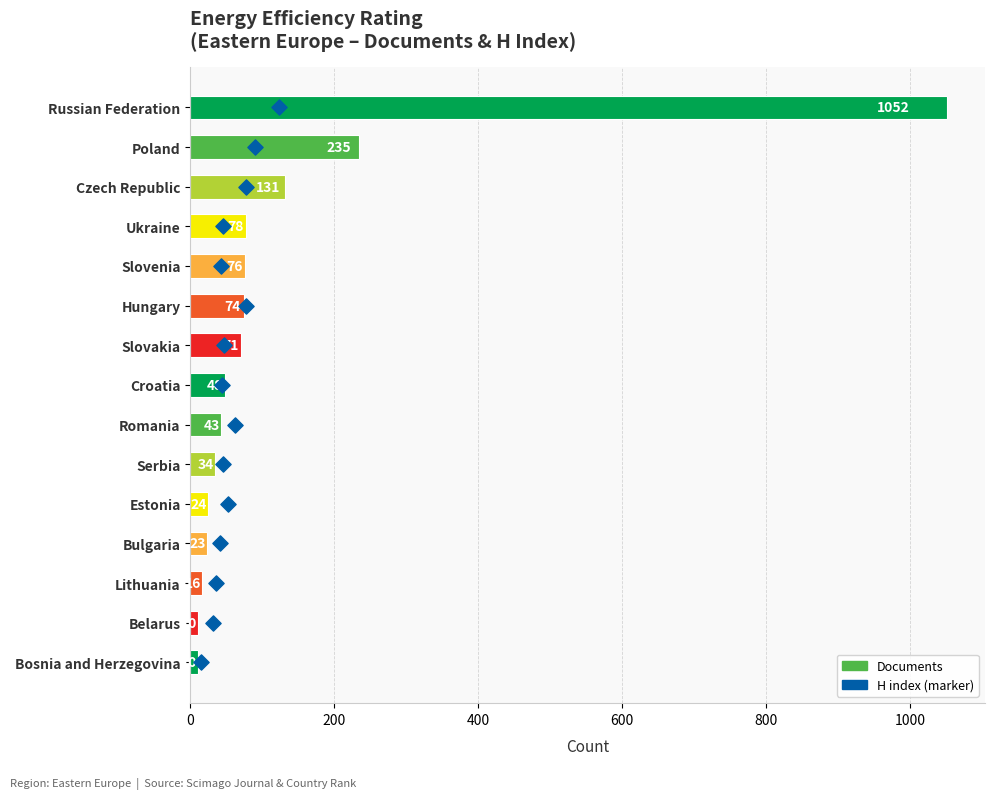

At how many categories does at least one series exceed 684?

1